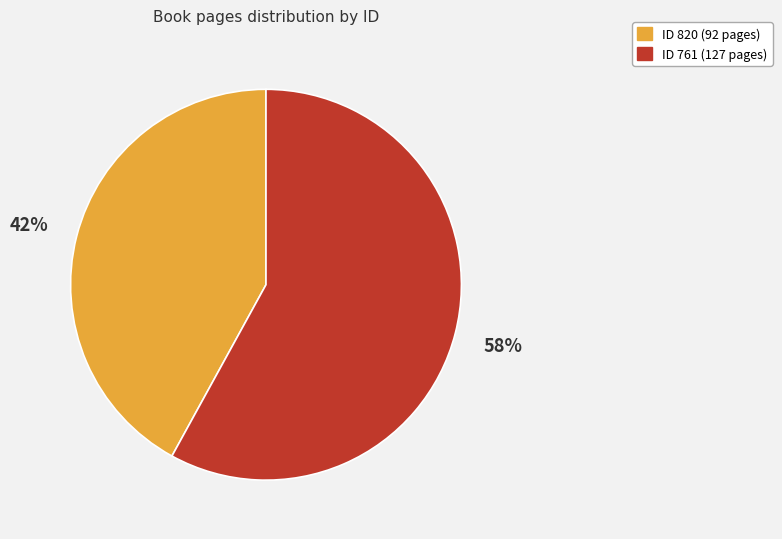

Does any single category account for the majority?

Yes